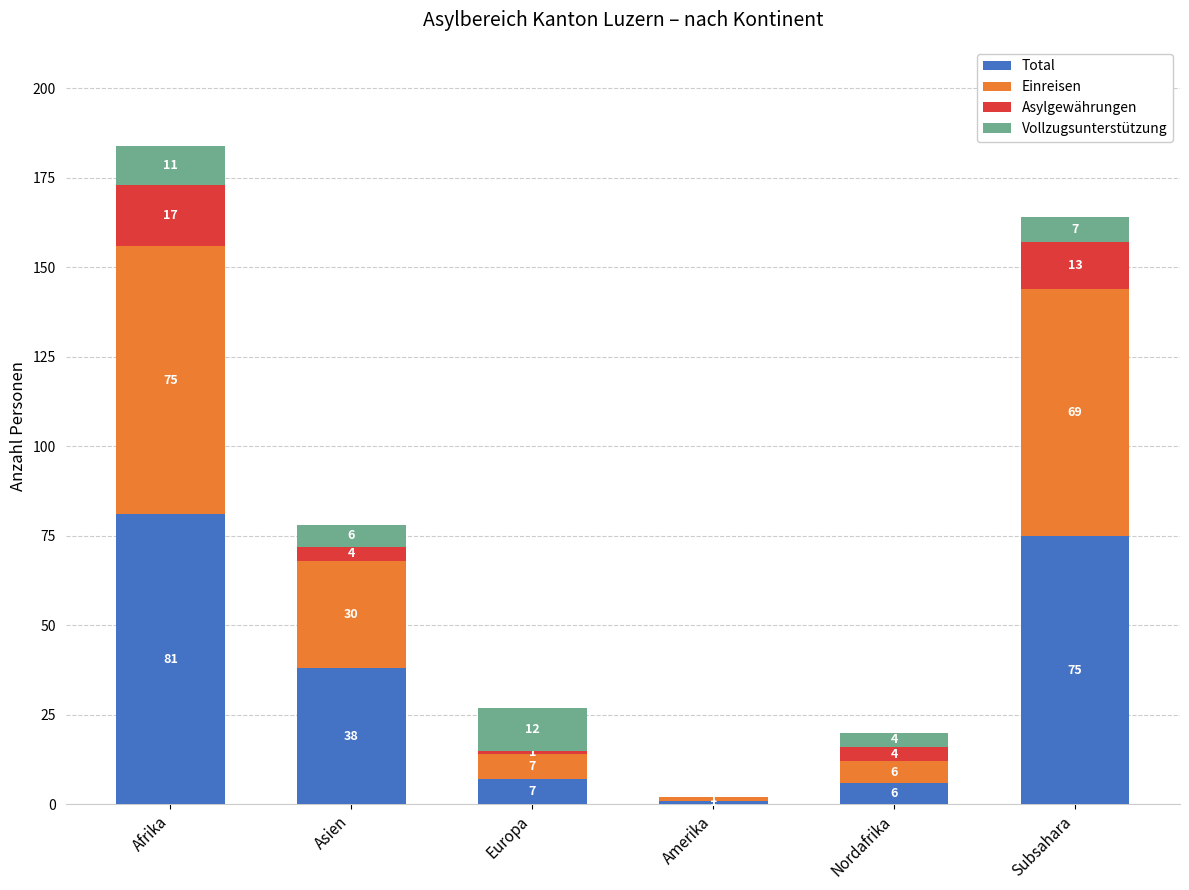

What is the total value across all series at Asien?

78